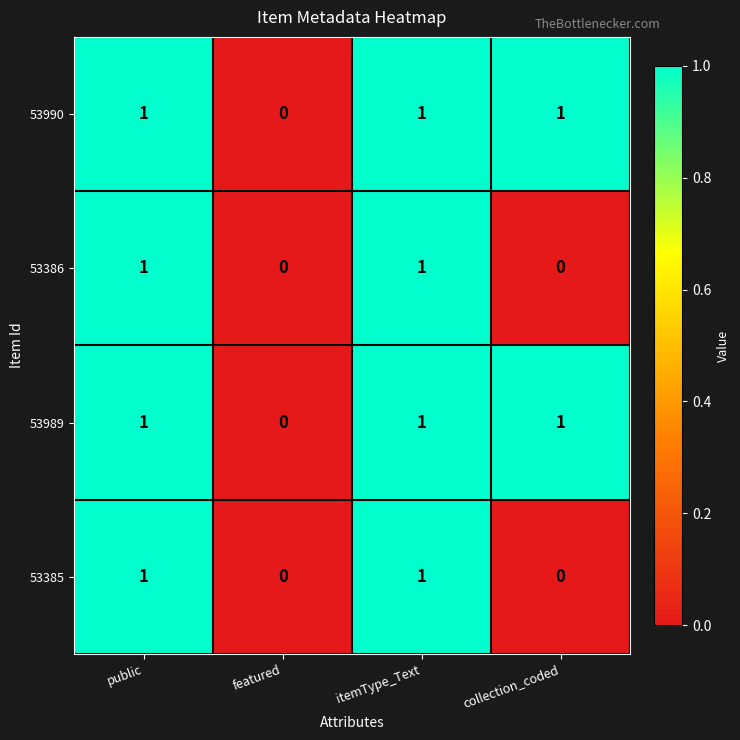

What is the maximum value shown in the chart?

1